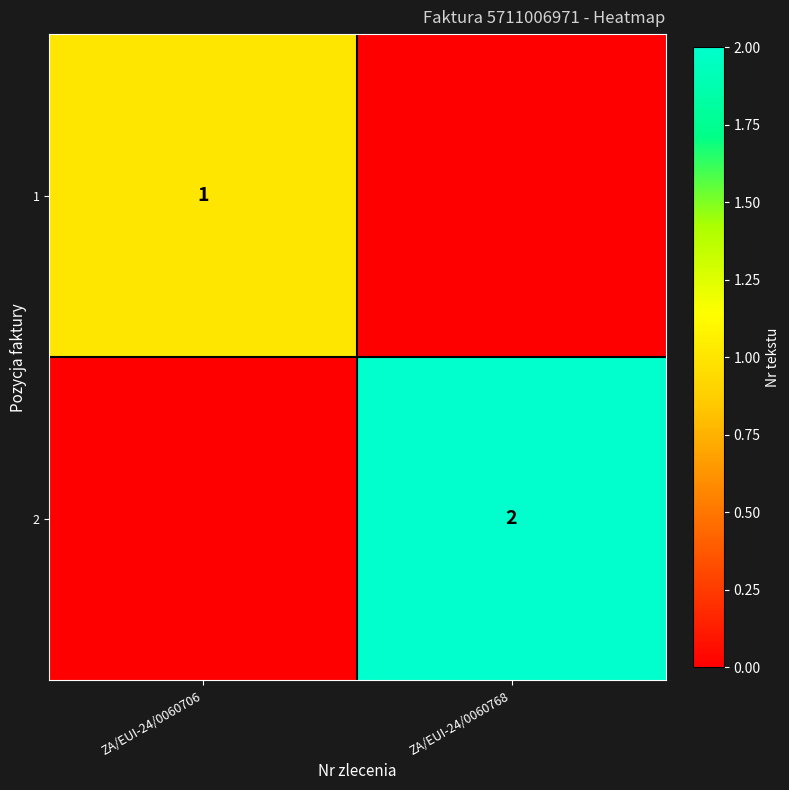

Is it true that 2 equals 4 at ZA/EUI-24/0060768?

False